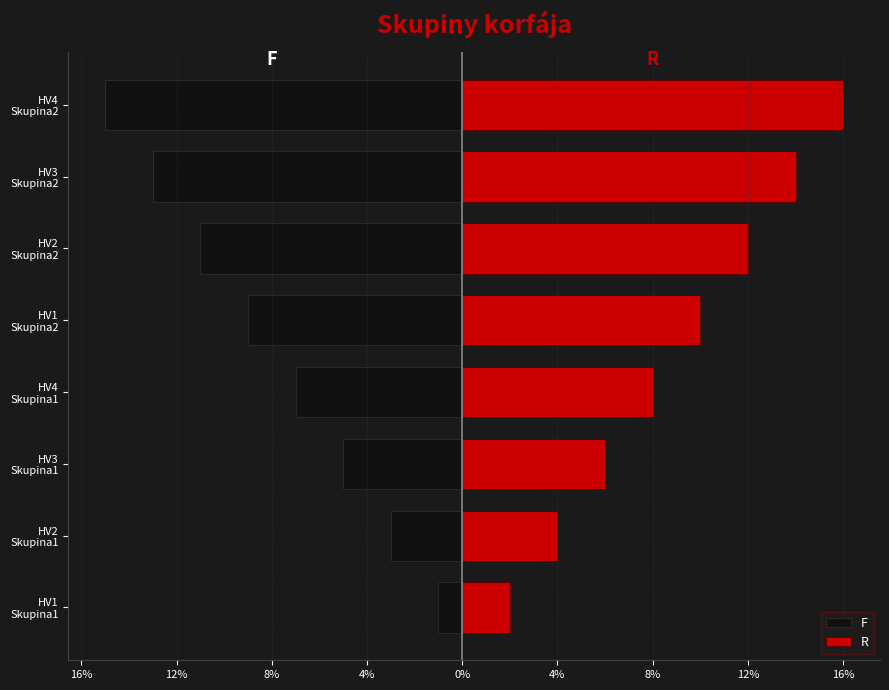

At how many categories does at least one series exceed -9?

8